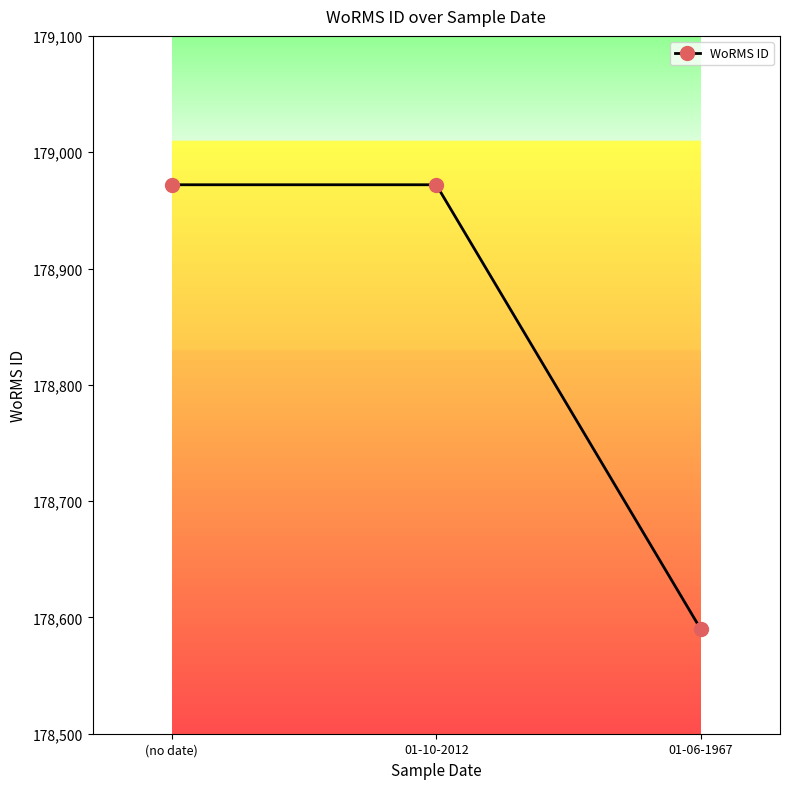

What is the label of the 2nd point from the right?

01-10-2012